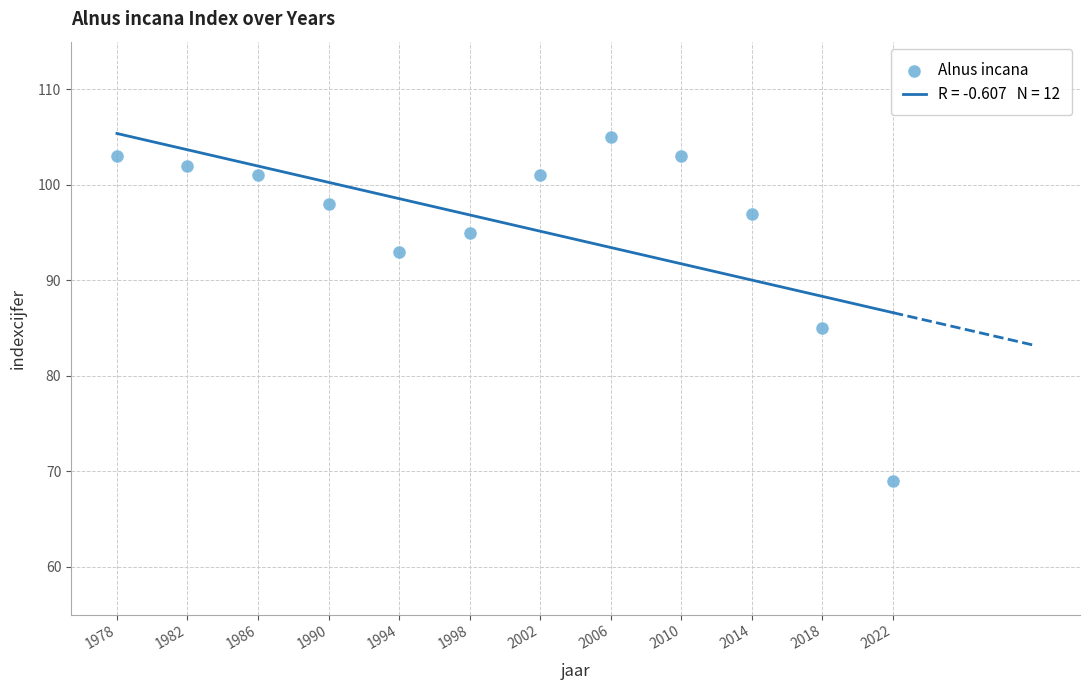

What is the average X value?

2000